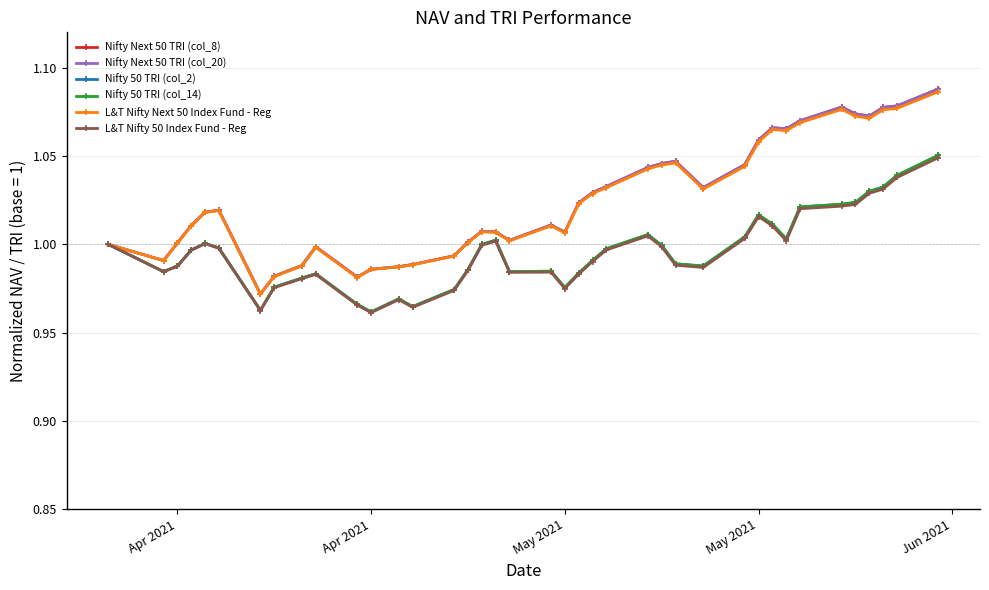

List the series in order of their peak value, lowest first.

L&T Nifty 50 Index Fund - Reg, Nifty 50 TRI (col_2), Nifty 50 TRI (col_14), L&T Nifty Next 50 Index Fund - Reg, Nifty Next 50 TRI (col_8), Nifty Next 50 TRI (col_20)